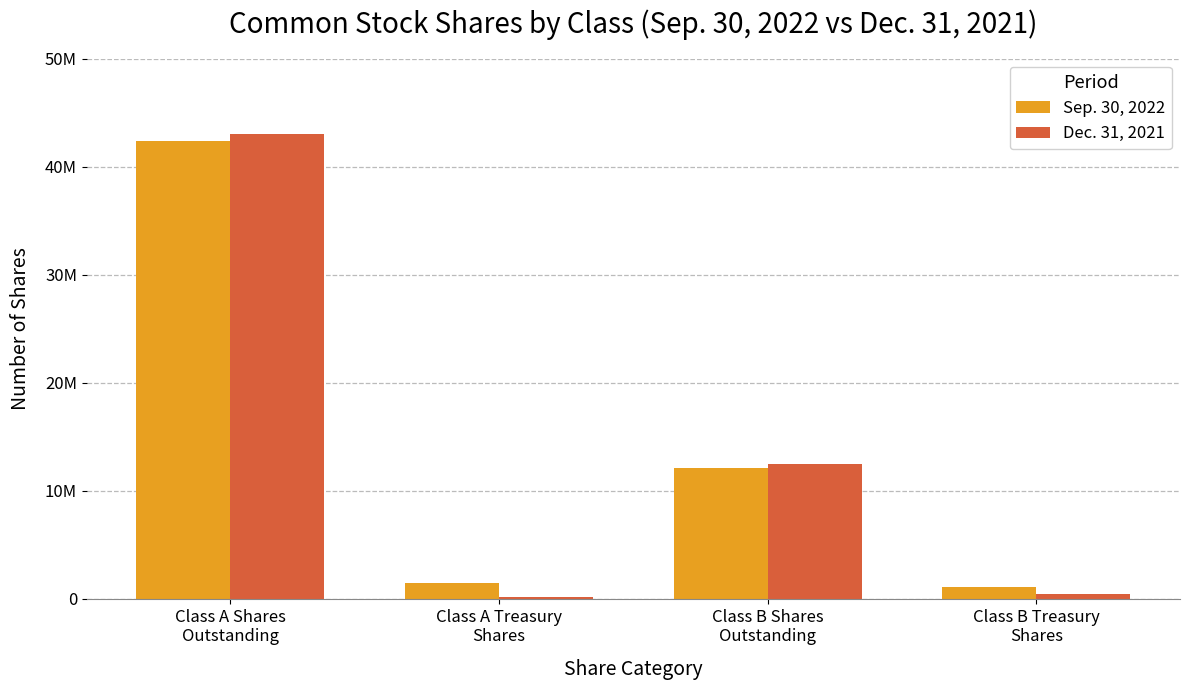

Are the bars horizontal?

No